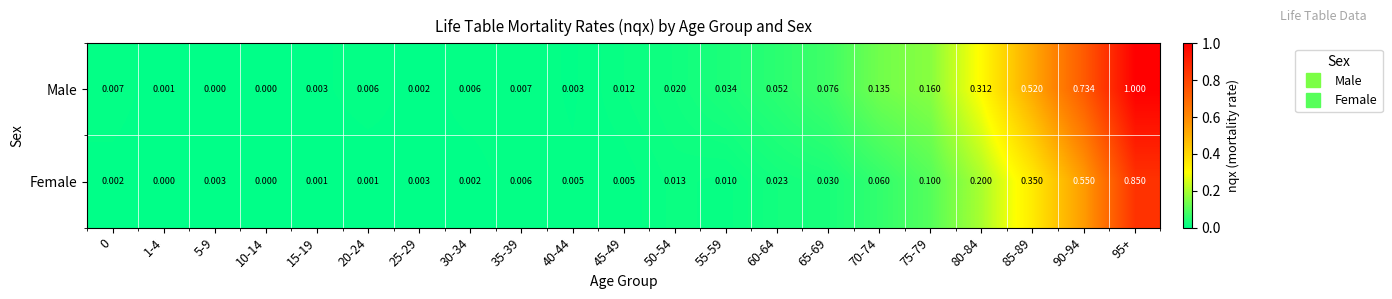

Is the value of Male at 70-74 greater than the value of Female at 60-64?

Yes